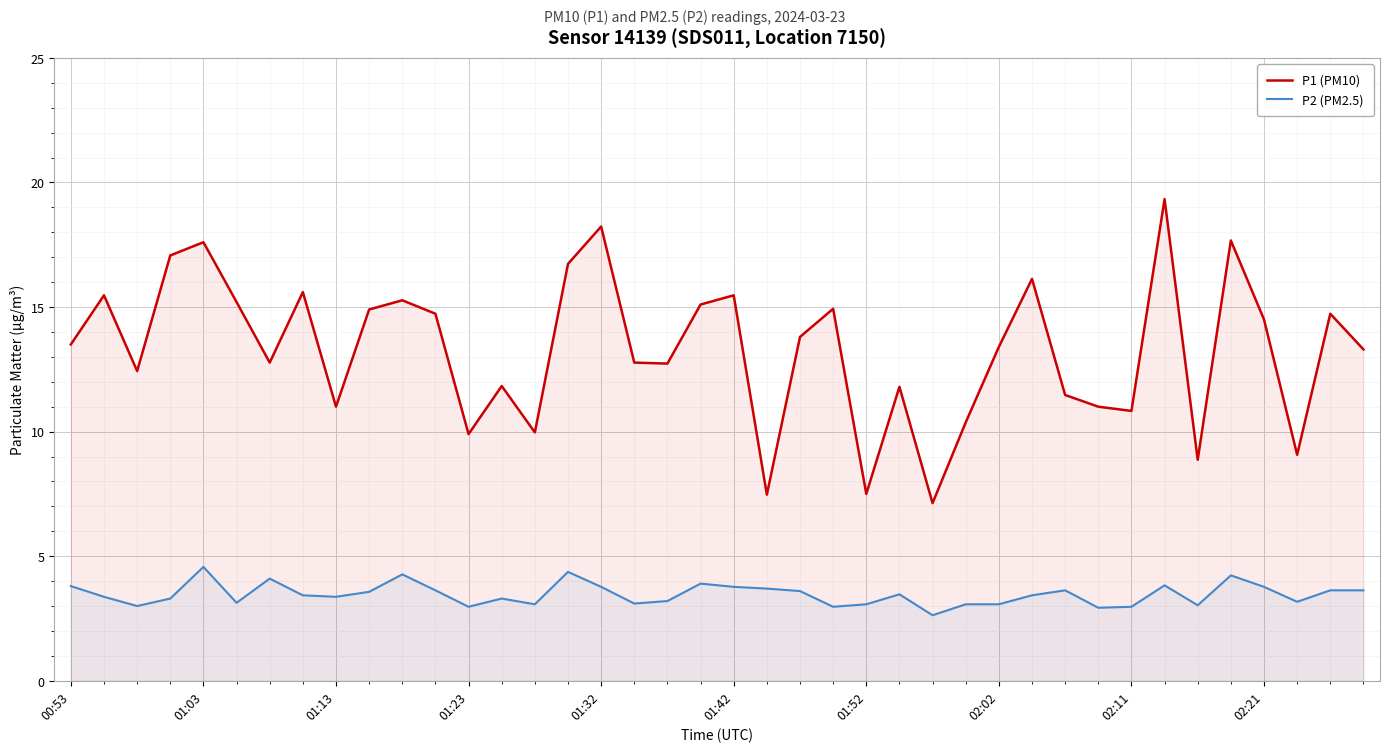

What is the difference between the second highest and minimum values in the P1 (PM10) series?

11.1